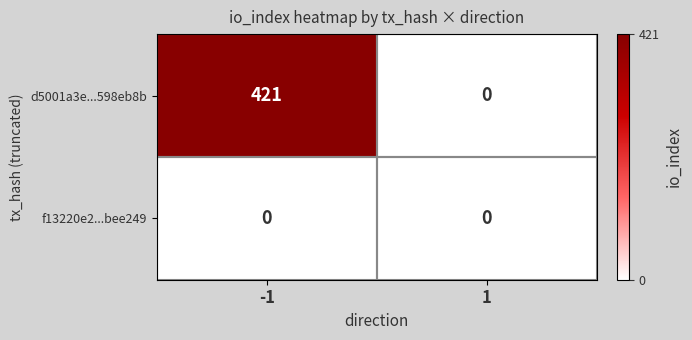

Which series changed the most between -1 and 1?

d5001a3e...598eb8b